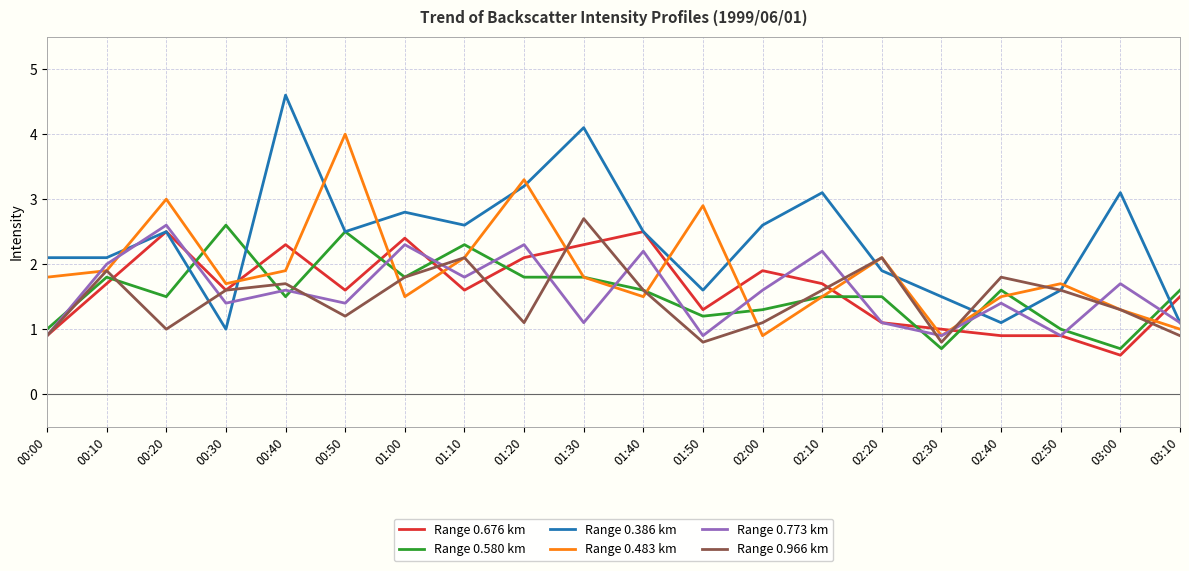

Reading left to right, extract all data points from this chart.

Range 0.676 km: 0.9	1.7	2.5	1.6	2.3	1.6	2.4	1.6	2.1	2.3	2.5	1.3	1.9	1.7	1.1	1.0	0.9	0.9	0.6	1.5
Range 0.580 km: 1.0	1.8	1.5	2.6	1.5	2.5	1.8	2.3	1.8	1.8	1.6	1.2	1.3	1.5	1.5	0.7	1.6	1.0	0.7	1.6
Range 0.386 km: 2.1	2.1	2.5	1.0	4.6	2.5	2.8	2.6	3.2	4.1	2.5	1.6	2.6	3.1	1.9	1.5	1.1	1.6	3.1	1.1
Range 0.483 km: 1.8	1.9	3.0	1.7	1.9	4.0	1.5	2.1	3.3	1.8	1.5	2.9	0.9	1.5	2.1	0.9	1.5	1.7	1.3	1.0
Range 0.773 km: 0.9	2.0	2.6	1.4	1.6	1.4	2.3	1.8	2.3	1.1	2.2	0.9	1.6	2.2	1.1	0.9	1.4	0.9	1.7	1.1
Range 0.966 km: 0.9	1.9	1.0	1.6	1.7	1.2	1.8	2.1	1.1	2.7	1.6	0.8	1.1	1.6	2.1	0.8	1.8	1.6	1.3	0.9